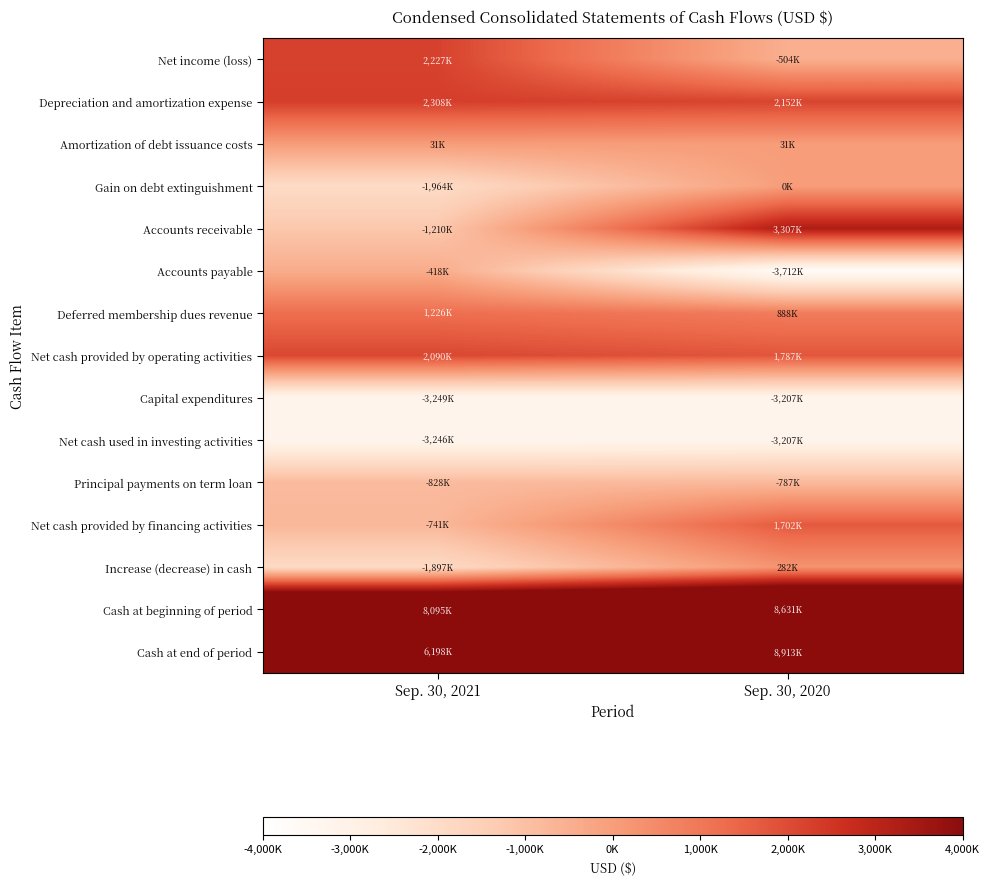

What is the total value across all series at Sep. 30, 2020?

16276000